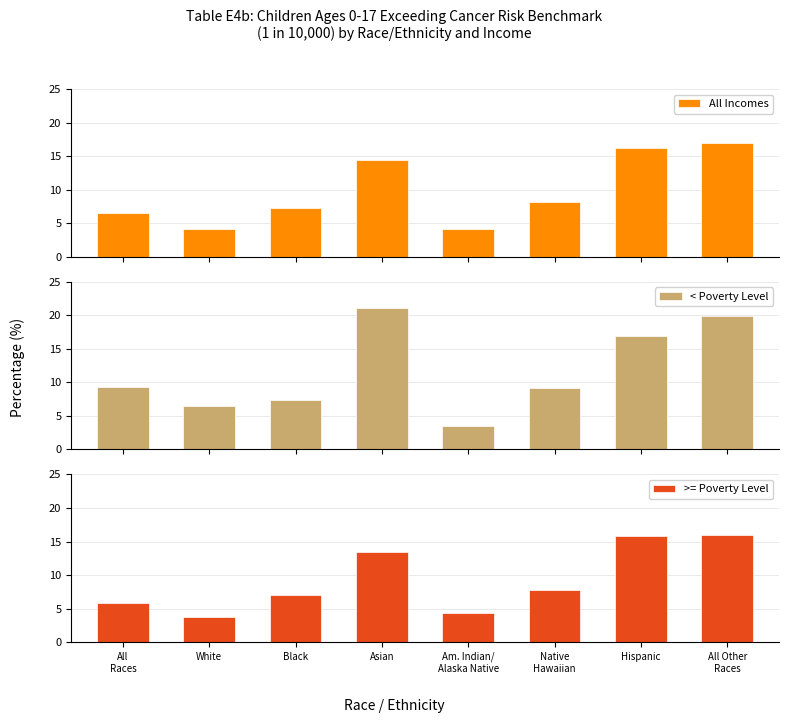

Read the < Poverty Level value at Am. Indian/
Alaska Native.

3.5